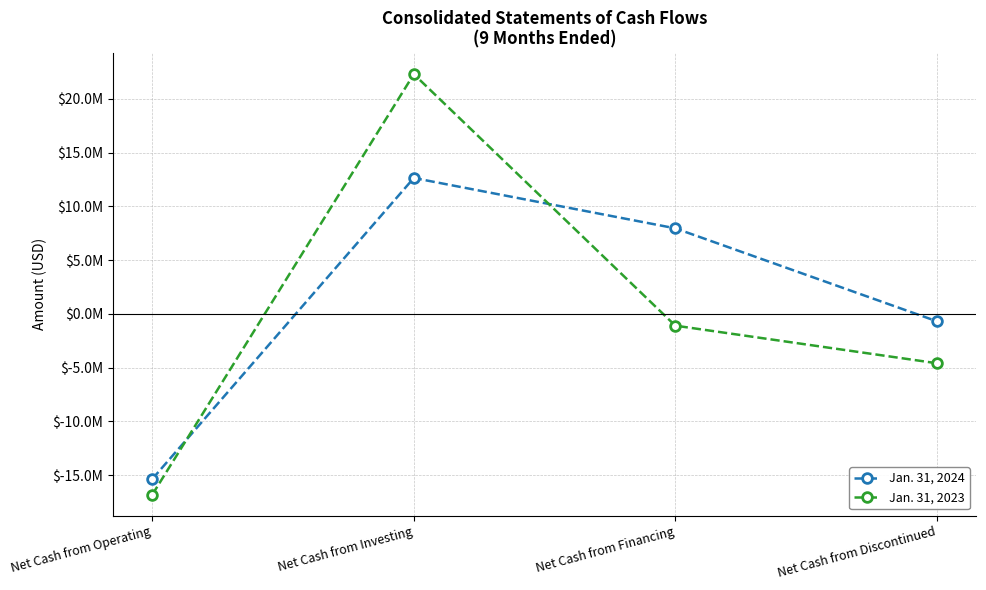

What are all the series names shown in the legend?

Jan. 31, 2024, Jan. 31, 2023